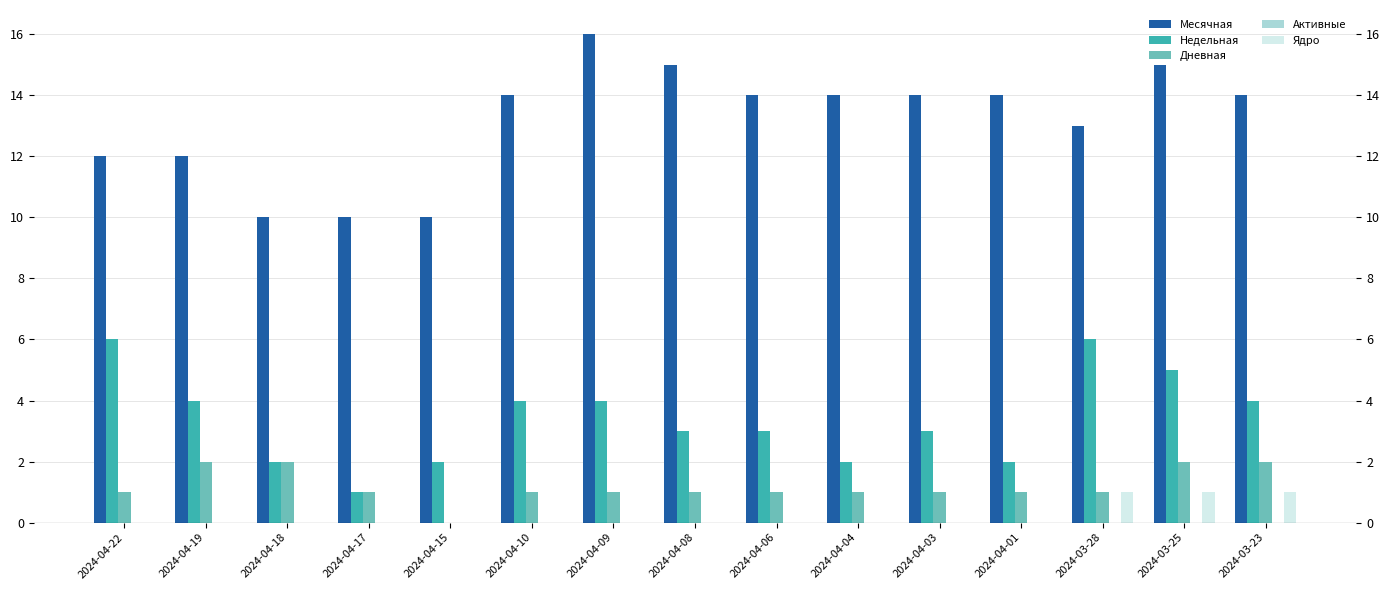

Reading left to right, list all the values displayed in this chart.

Месячная: 2024-04-22=12	2024-04-19=12	2024-04-18=10	2024-04-17=10	2024-04-15=10	2024-04-10=14	2024-04-09=16	2024-04-08=15	2024-04-06=14	2024-04-04=14	2024-04-03=14	2024-04-01=14	2024-03-28=13	2024-03-25=15	2024-03-23=14
Недельная: 2024-04-22=6	2024-04-19=4	2024-04-18=2	2024-04-17=1	2024-04-15=2	2024-04-10=4	2024-04-09=4	2024-04-08=3	2024-04-06=3	2024-04-04=2	2024-04-03=3	2024-04-01=2	2024-03-28=6	2024-03-25=5	2024-03-23=4
Дневная: 2024-04-22=1	2024-04-19=2	2024-04-18=2	2024-04-17=1	2024-04-15=0	2024-04-10=1	2024-04-09=1	2024-04-08=1	2024-04-06=1	2024-04-04=1	2024-04-03=1	2024-04-01=1	2024-03-28=1	2024-03-25=2	2024-03-23=2
Активные: 2024-04-22=0	2024-04-19=0	2024-04-18=0	2024-04-17=0	2024-04-15=0	2024-04-10=0	2024-04-09=0	2024-04-08=0	2024-04-06=0	2024-04-04=0	2024-04-03=0	2024-04-01=0	2024-03-28=0	2024-03-25=0	2024-03-23=0
Ядро: 2024-04-22=0	2024-04-19=0	2024-04-18=0	2024-04-17=0	2024-04-15=0	2024-04-10=0	2024-04-09=0	2024-04-08=0	2024-04-06=0	2024-04-04=0	2024-04-03=0	2024-04-01=0	2024-03-28=1	2024-03-25=1	2024-03-23=1